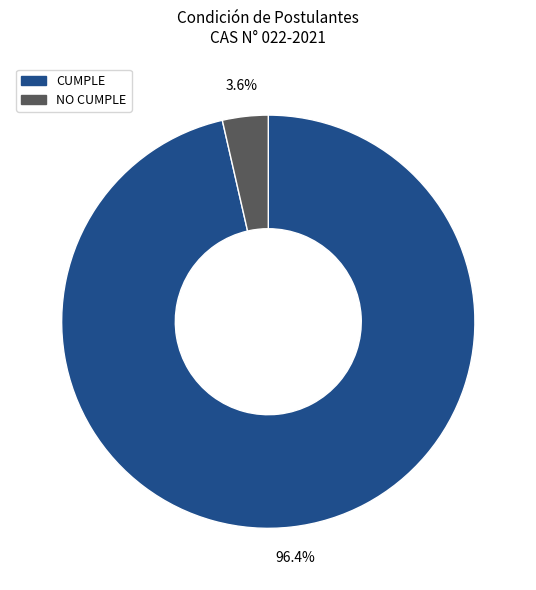

What portion of the pie excludes CUMPLE?

3.6%